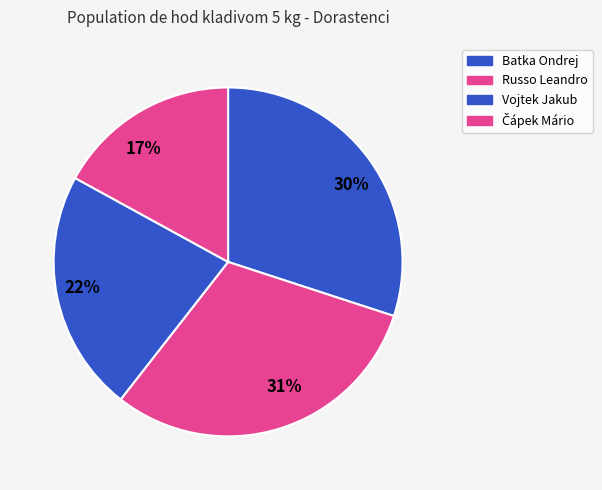

The 22% slice represents 22% of the pie. True or false?

True